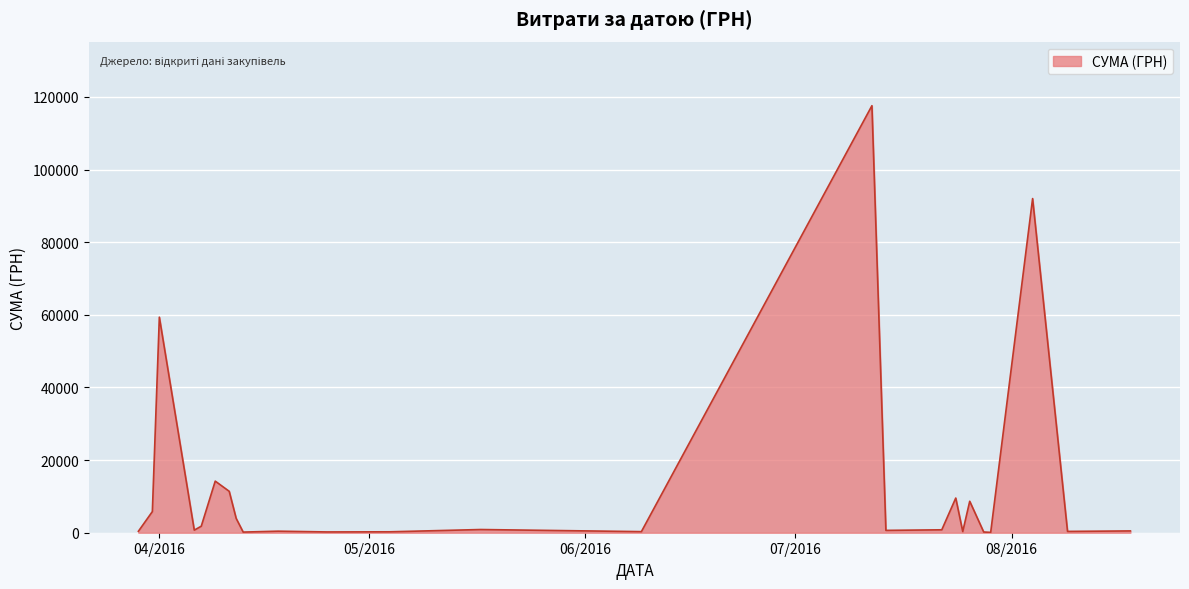

What is the maximum value shown in the chart?

117568.8